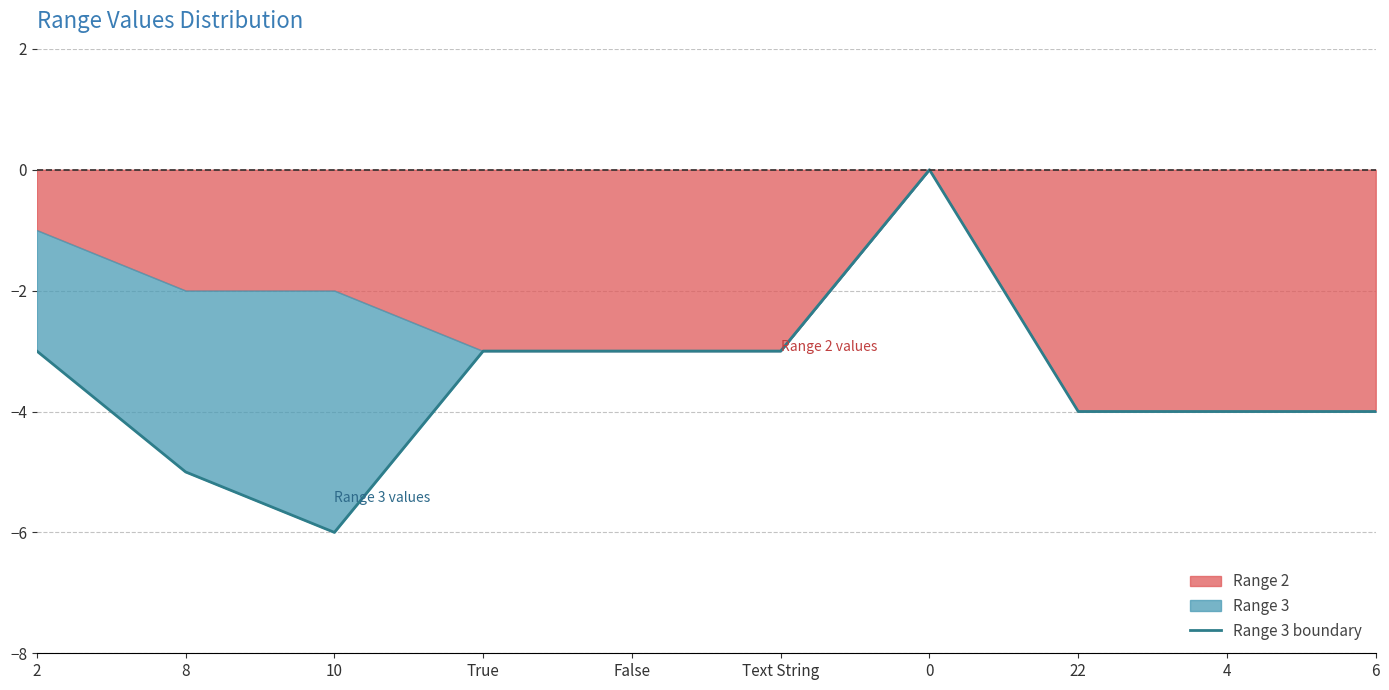

What is the smallest value displayed?

-6